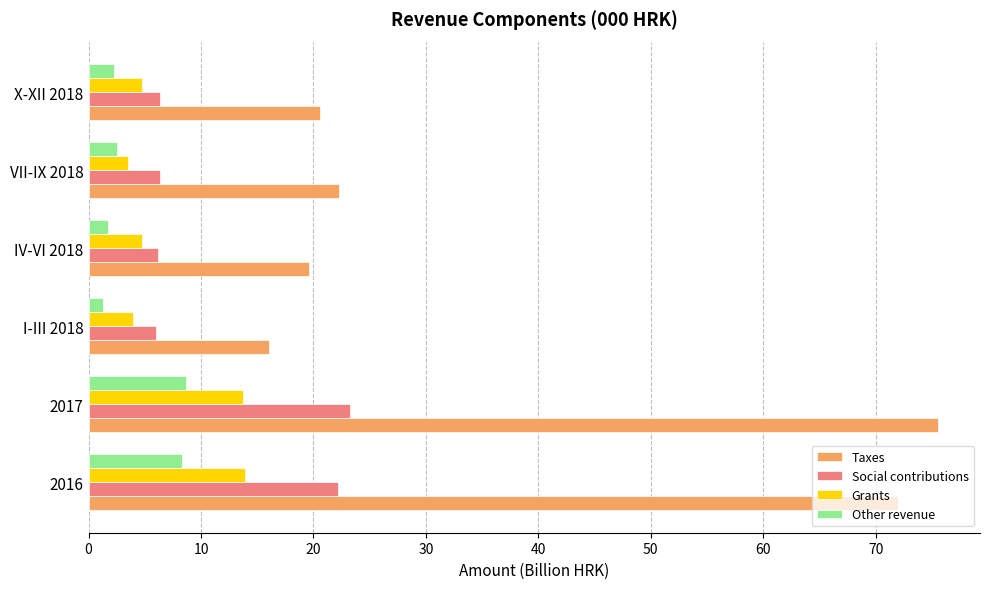

What is the difference between the highest and lowest values at 2016?

63.6